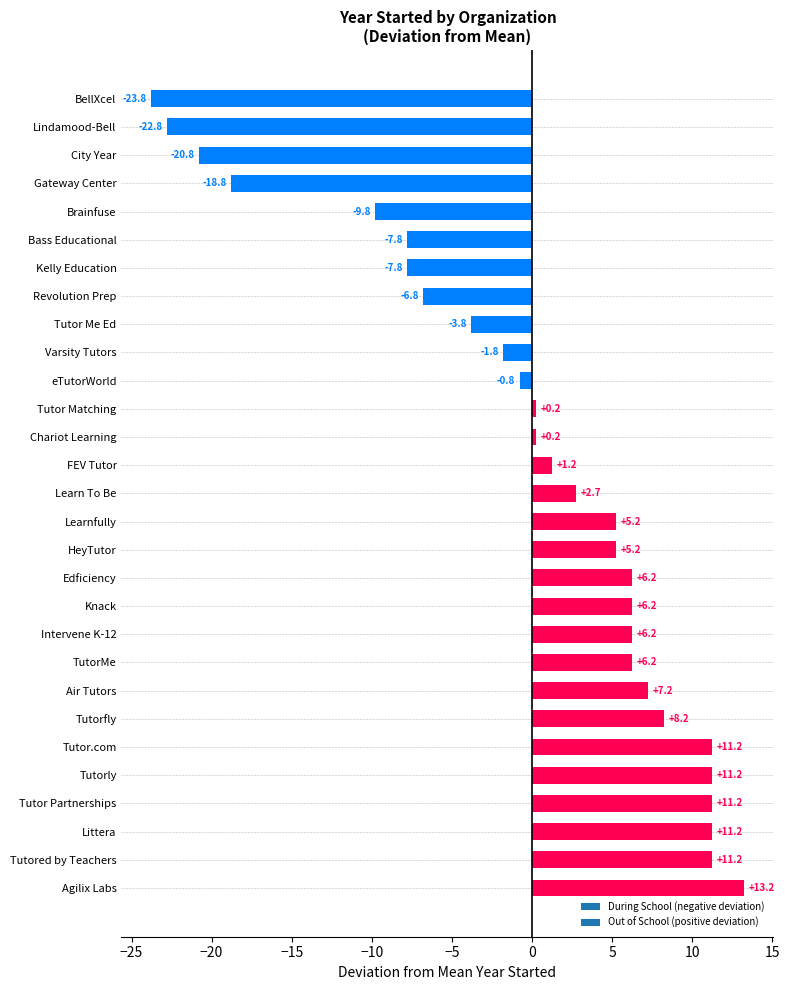

Reading bottom to top, what are all the values shown in this chart?

13.2	11.2	11.2	11.2	11.2	11.2	8.2	7.2	6.2	6.2	6.2	6.2	5.2	5.2	2.7	1.2	0.2	0.2	-0.8	-1.8	-3.8	-6.8	-7.8	-7.8	-9.8	-18.8	-20.8	-22.8	-23.8